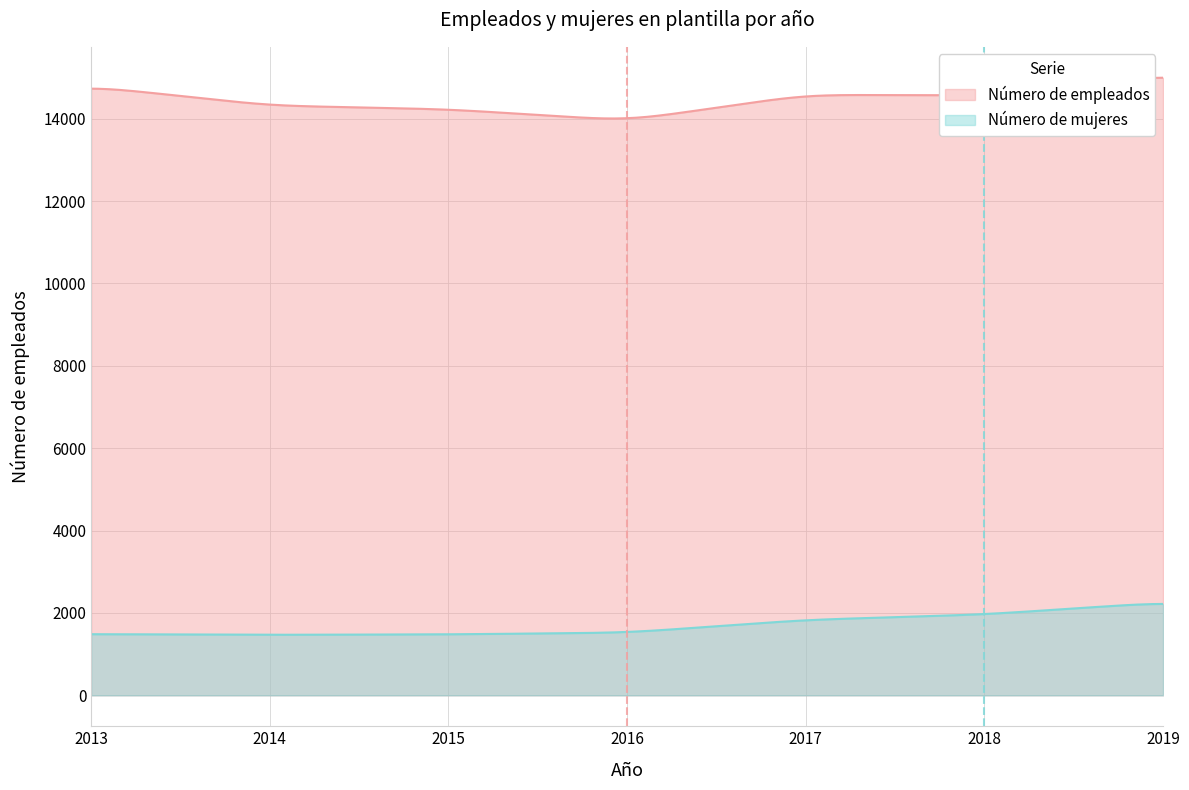

At which category is the sum across all series the highest?

2019